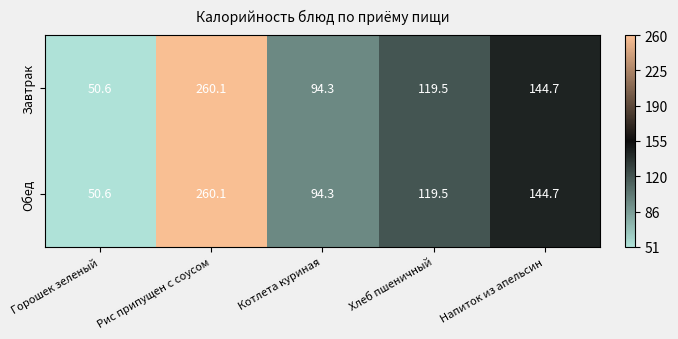

At which label is Завтрак closest to 155?

Напиток из апельсин